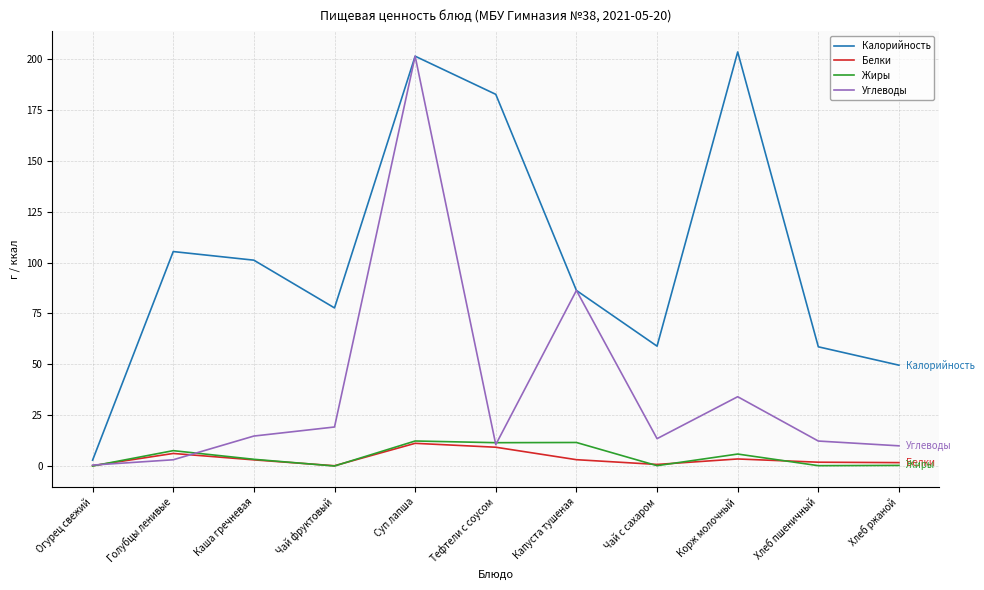

What is the difference between the highest and lowest values at Суп лапша?

190.2